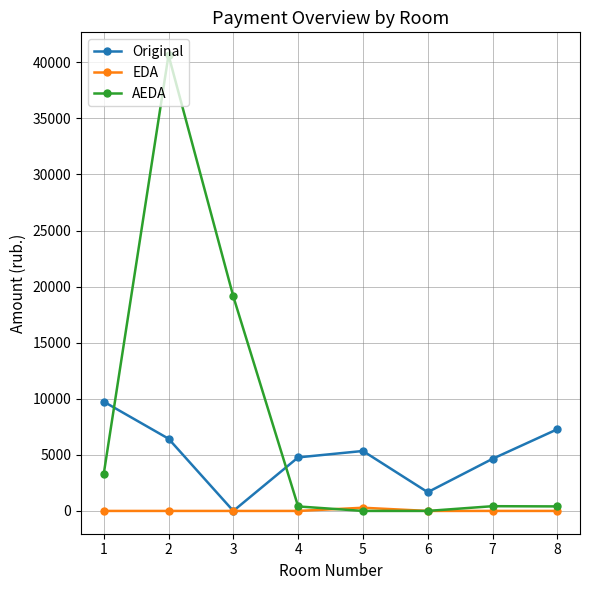

What is the difference between the highest and lowest values at 7?

4645.7